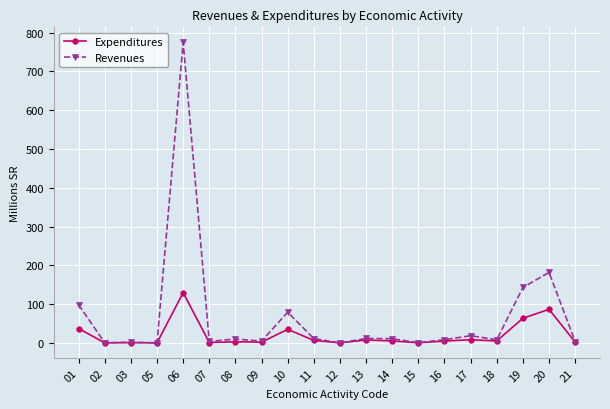

At how many categories does at least one series exceed 612?

1